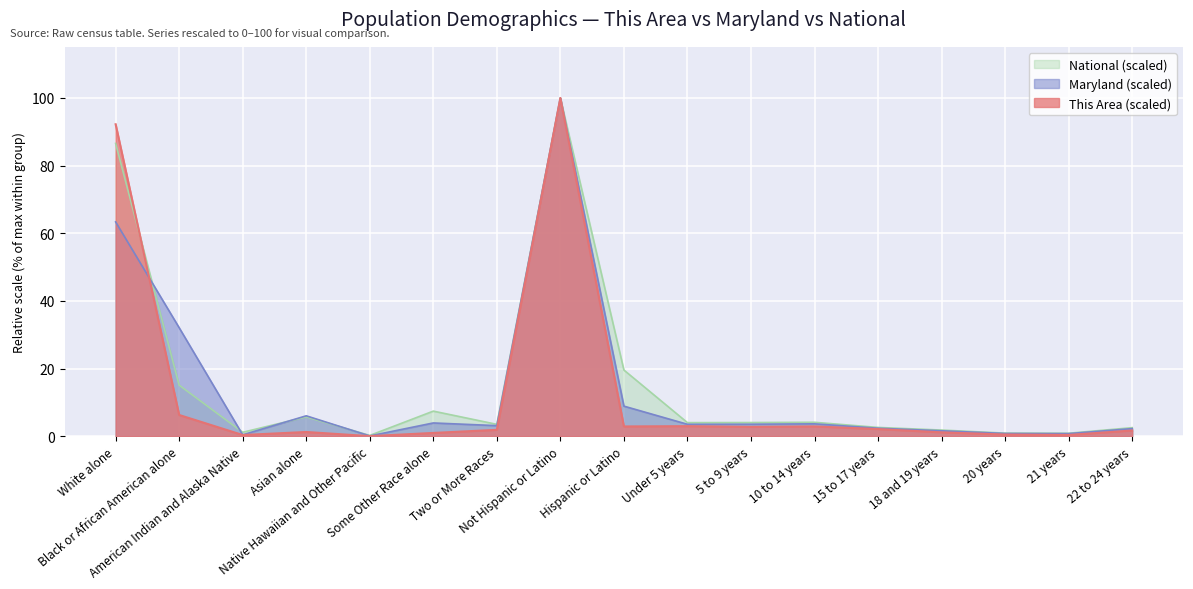

Is it true that Maryland equals 0.1 at Native Hawaiian and Other Pacific?

True